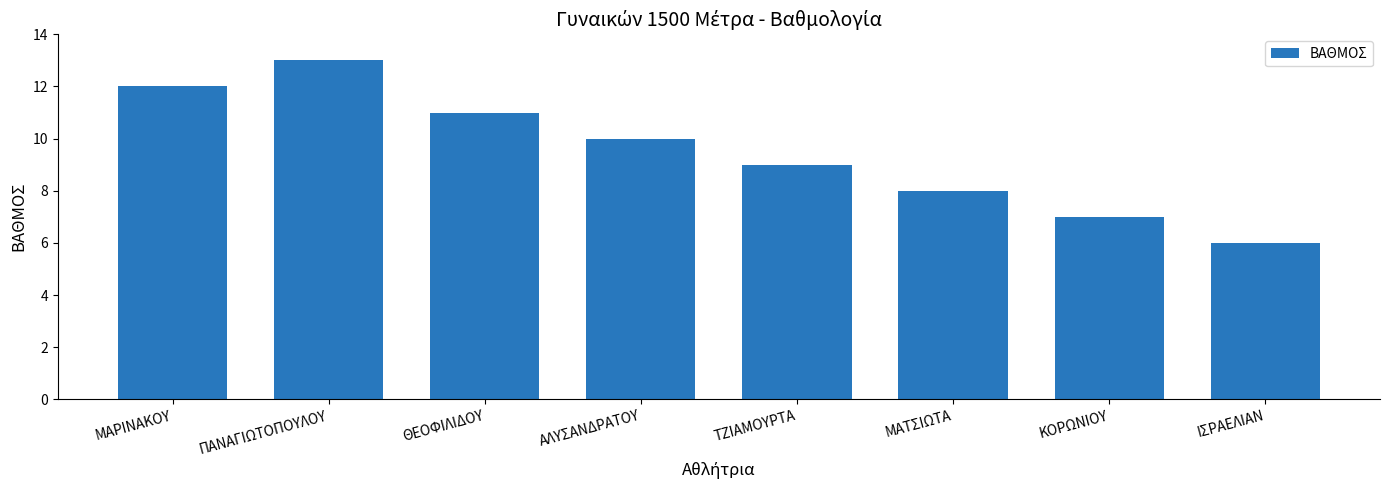

List the labels in order of value, largest first.

ΠΑΝΑΓΙΩΤΟΠΟΥΛΟΥ, ΜΑΡΙΝΑΚΟΥ, ΘΕΟΦΙΛΙΔΟΥ, ΑΛΥΣΑΝΔΡΑΤΟΥ, ΤΖΙΑΜΟΥΡΤΑ, ΜΑΤΣΙΩΤΑ, ΚΟΡΩΝΙΟΥ, ΙΣΡΑΕΛΙΑΝ